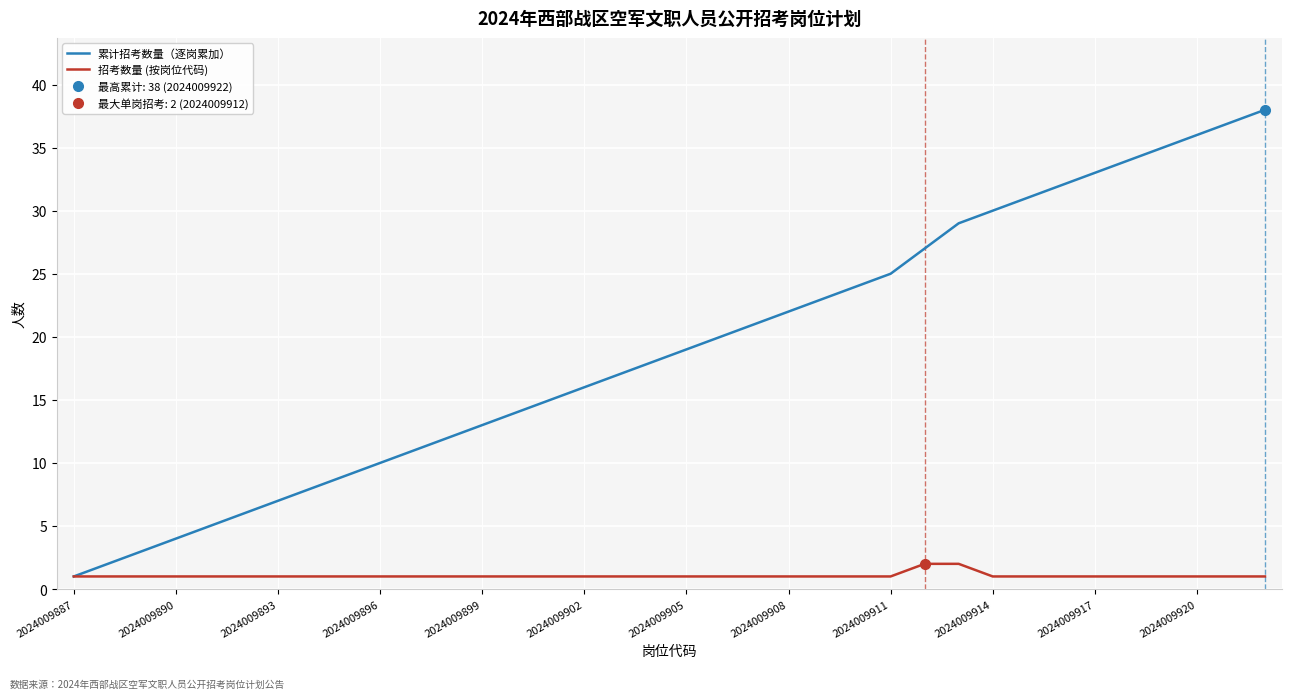

The 累计招考数量（逐岗累加） series shows 17 at 2024009896. True or false?

False